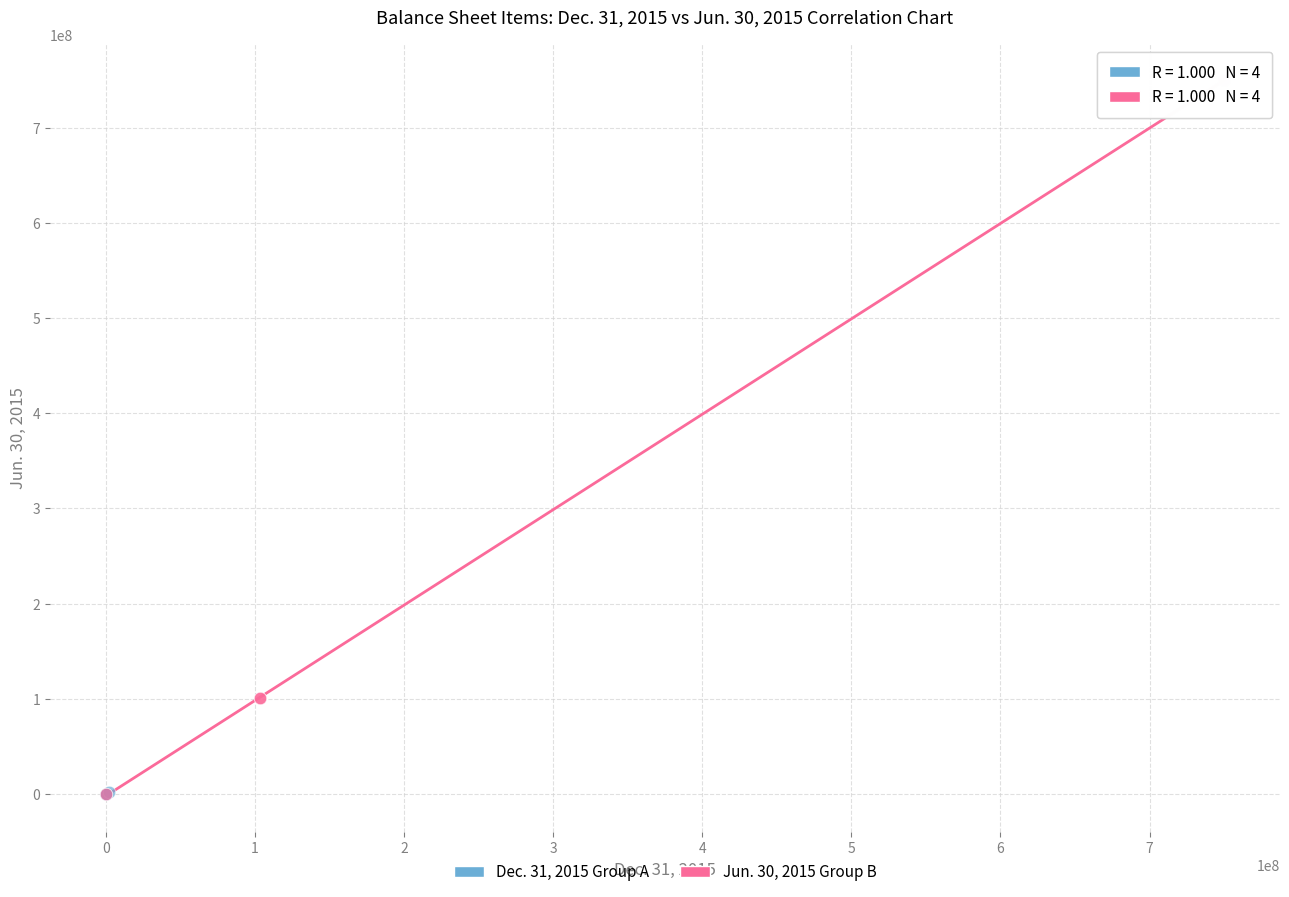

Which series reaches the maximum Y coordinate?

Jun. 30, 2015 Group B